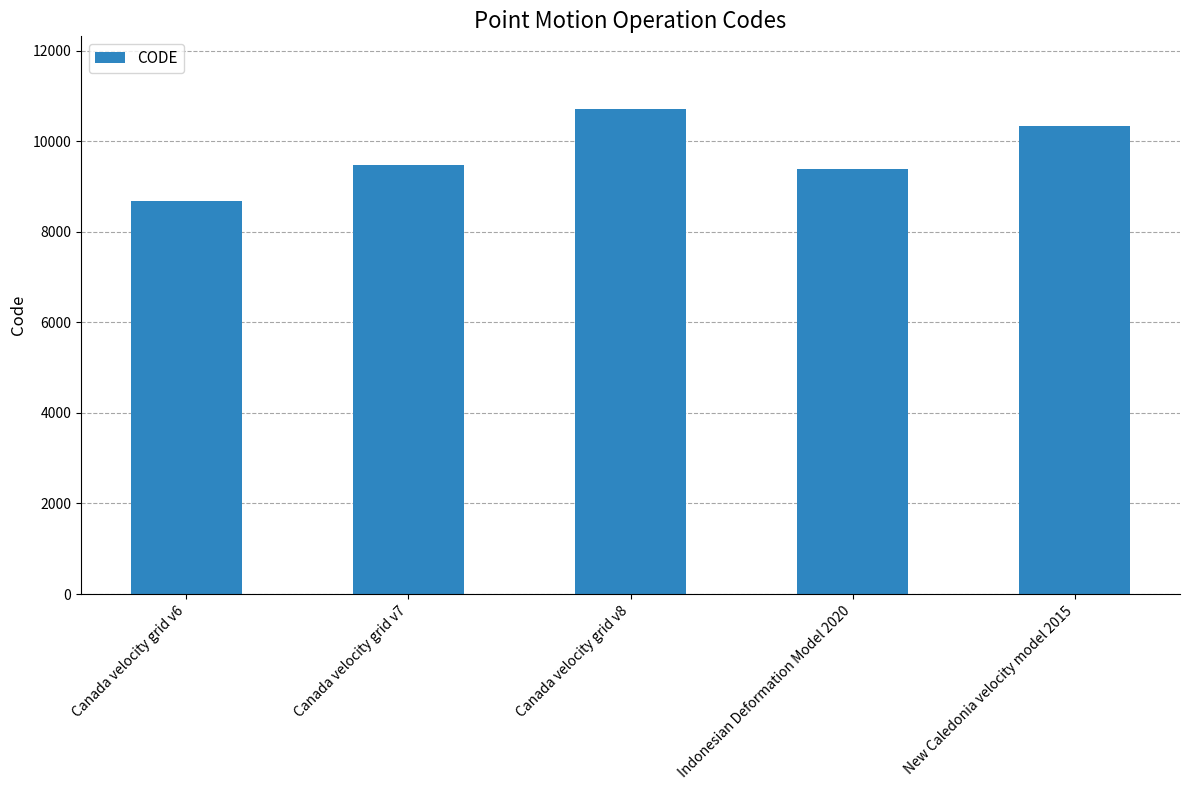

Reading left to right, transcribe all the data shown in this chart.

Canada velocity grid v6=8676	Canada velocity grid v7=9483	Canada velocity grid v8=10707	Indonesian Deformation Model 2020=9375	New Caledonia velocity model 2015=10323